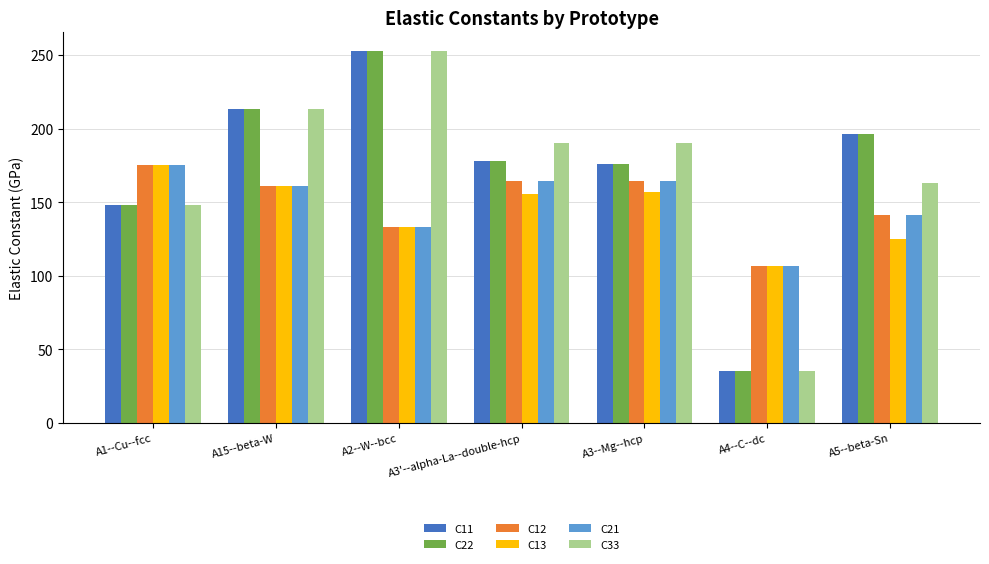

The value of C11 at A15--beta-W is 213.5. True or false?

True